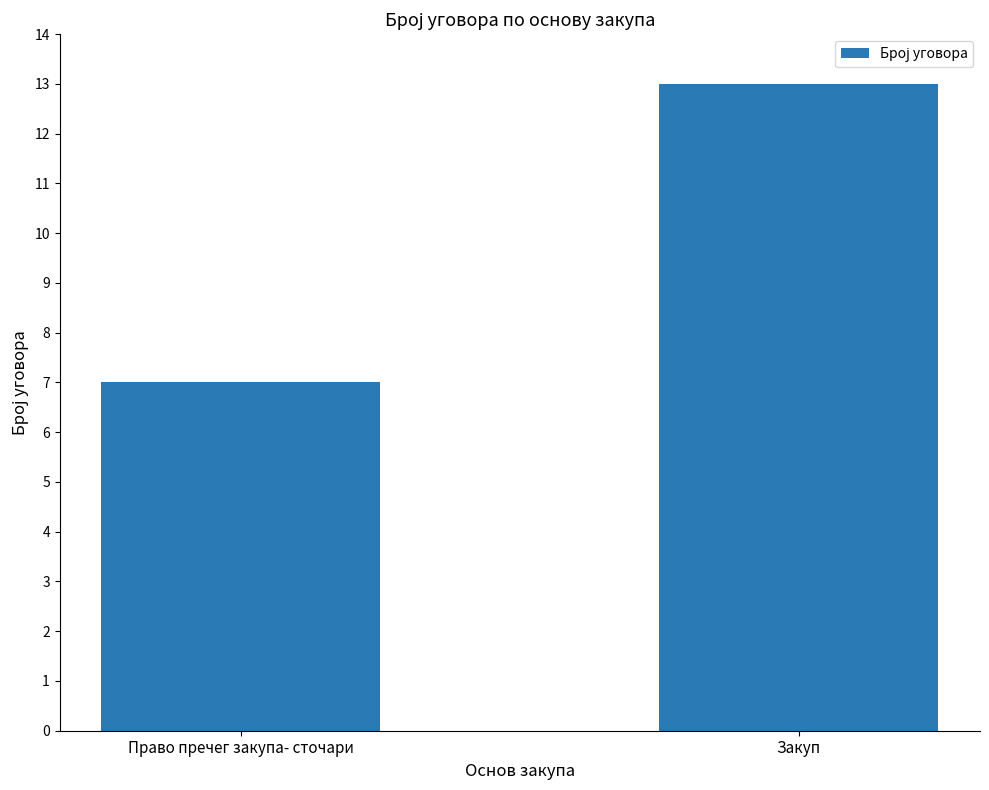

What is the difference between the values at Закуп and Право пречег закупа- сточари?

6